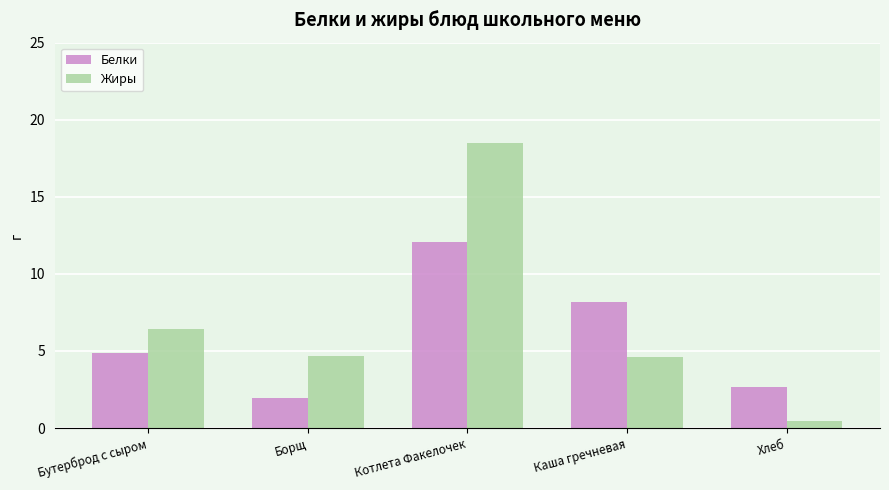

Rank the series at Каша гречневая from highest to lowest value.

Белки, Жиры